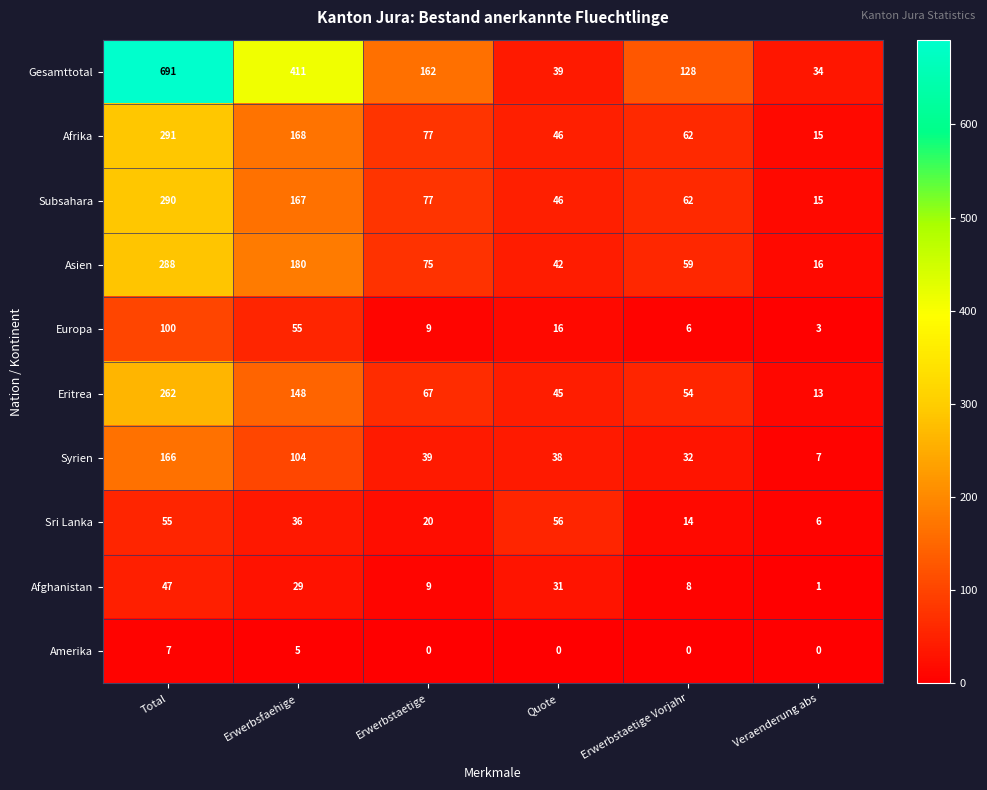

True or false: Sri Lanka has a value of 19 at Erwerbsfaehige.

False